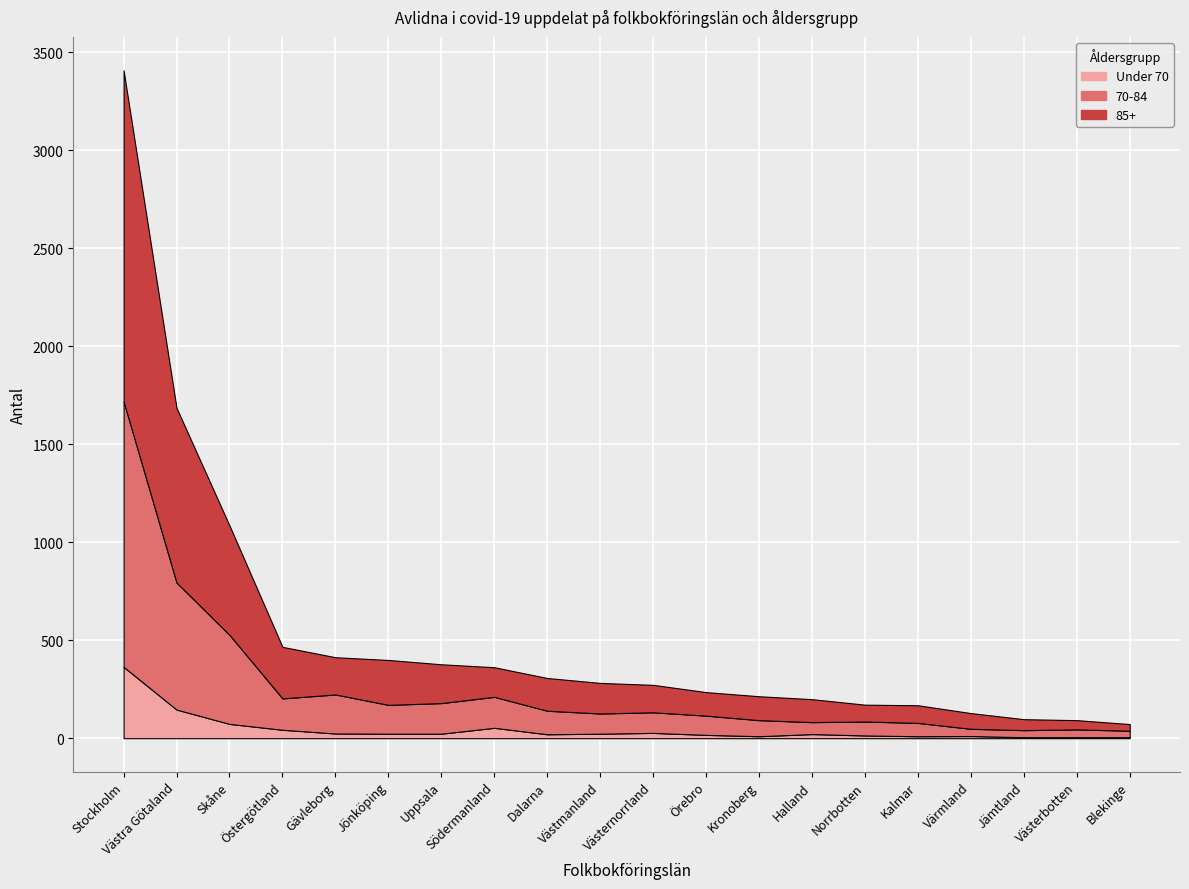

At which category does Under 70 reach its first local peak?

Södermanland